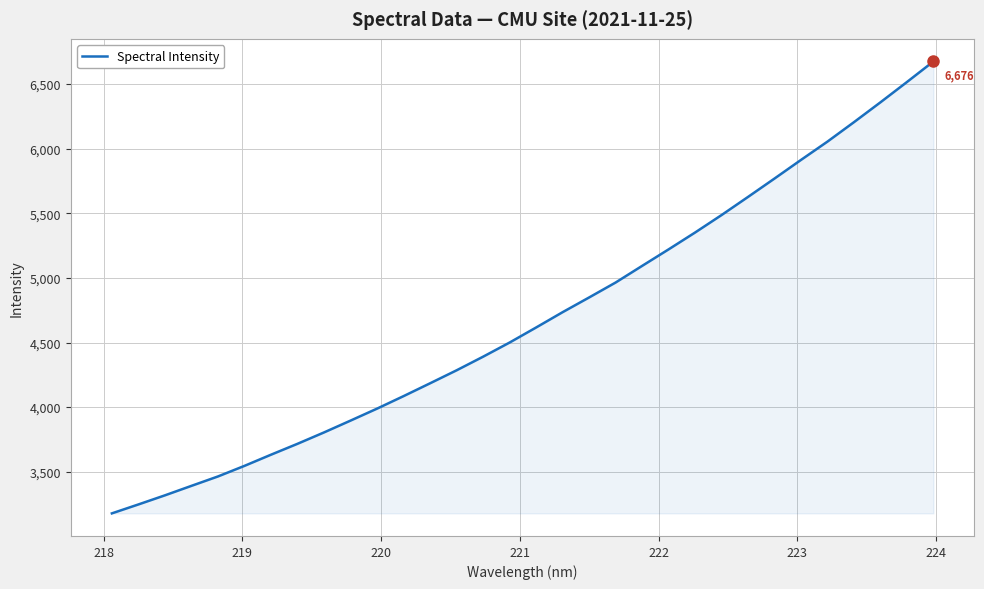

What is the greatest value displayed?

6675.5